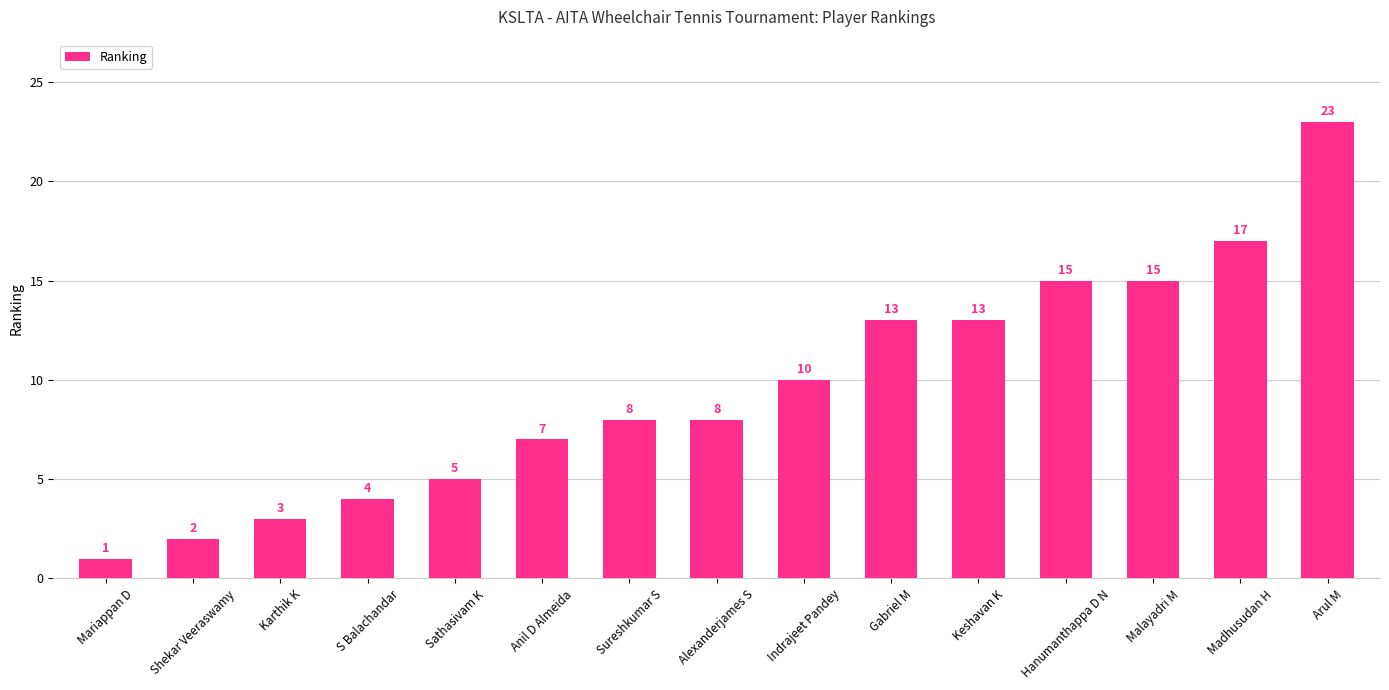

What is the sum of the values at Hanumanthappa D N and Gabriel M?

28